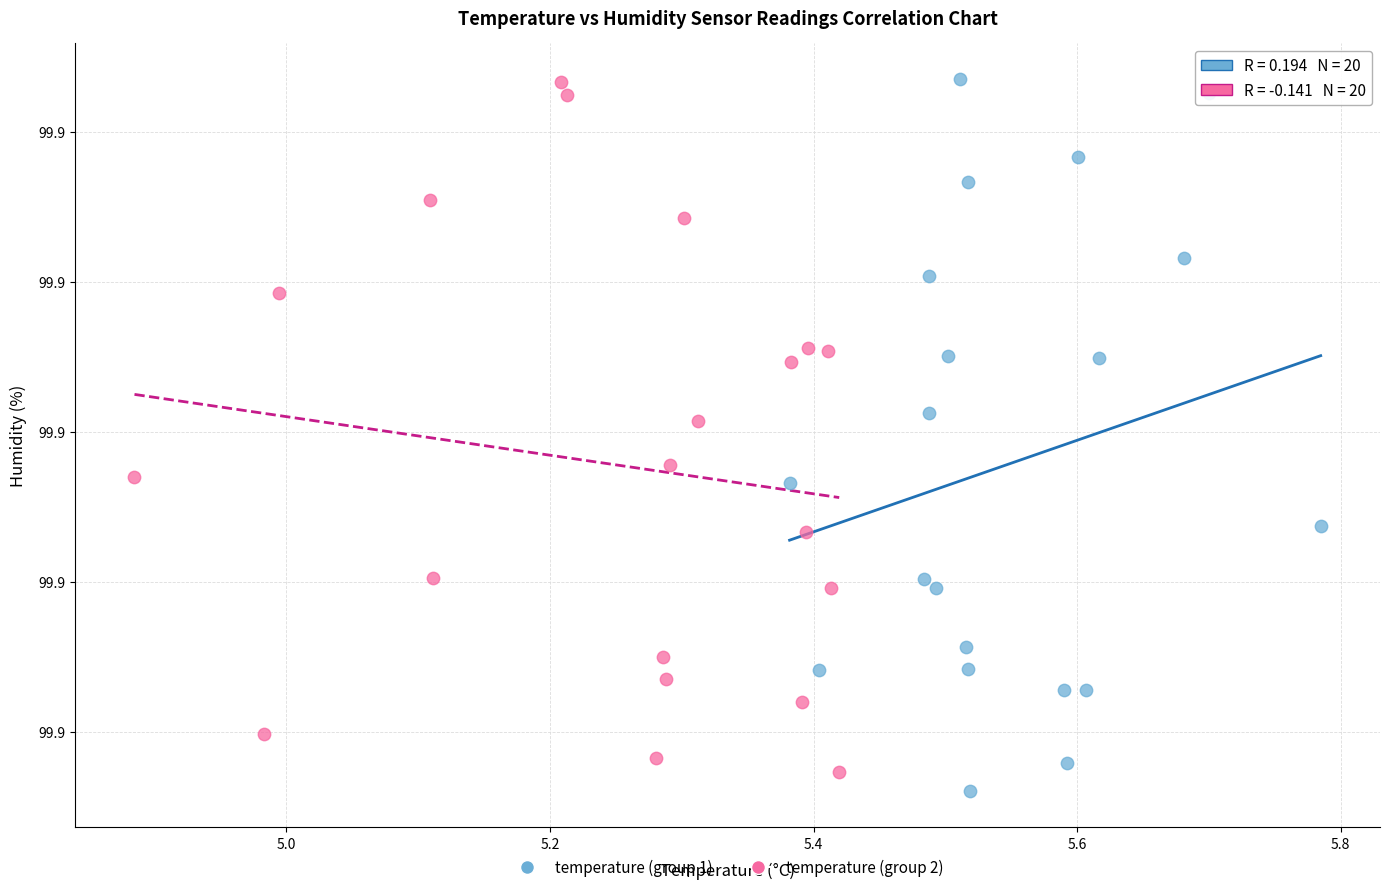

What are all the series names shown in the legend?

temperature (group 1), temperature (group 2)